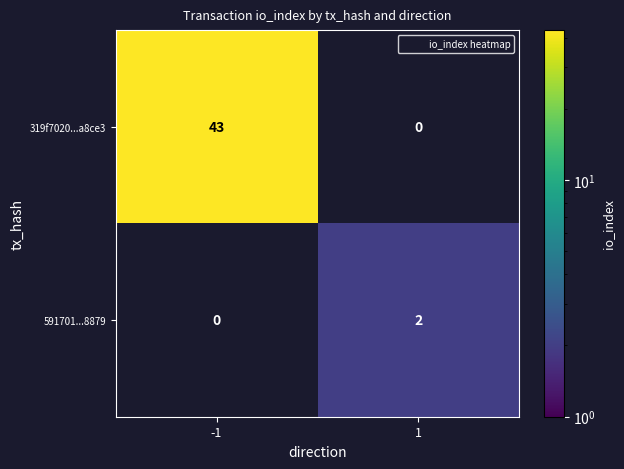

How many values in 591701...8879 are above zero?

1